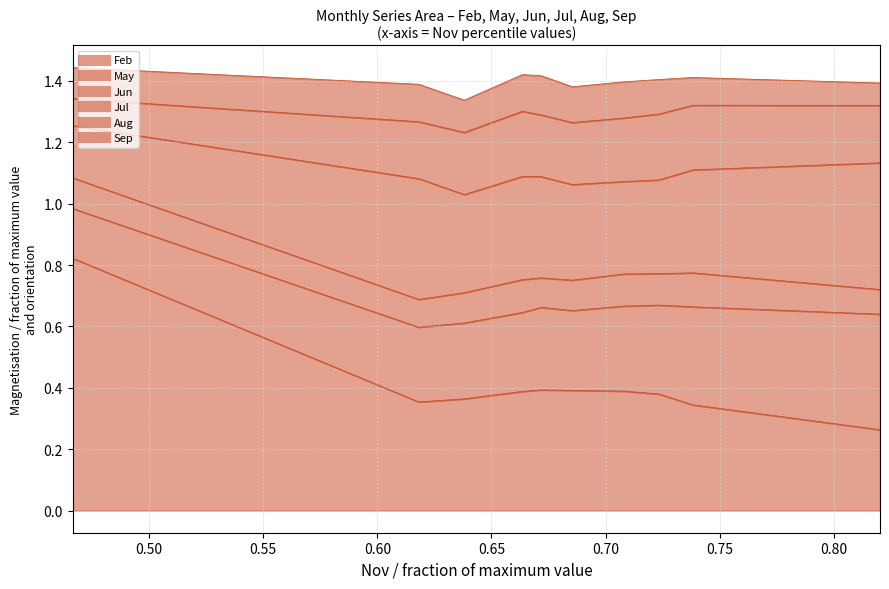

Reading left to right, list all the values displayed in this chart.

Feb: pct05=0.8	pct15=0.4	pct25=0.4	pct35=0.4	pct45=0.4	pct55=0.4	pct65=0.4	pct75=0.4	pct85=0.3	pct95=0.3
May: pct05=0.2	pct15=0.2	pct25=0.2	pct35=0.3	pct45=0.3	pct55=0.3	pct65=0.3	pct75=0.3	pct85=0.3	pct95=0.4
Jun: pct05=0.1	pct15=0.1	pct25=0.1	pct35=0.1	pct45=0.1	pct55=0.1	pct65=0.1	pct75=0.1	pct85=0.1	pct95=0.1
Jul: pct05=0.2	pct15=0.4	pct25=0.3	pct35=0.3	pct45=0.3	pct55=0.3	pct65=0.3	pct75=0.3	pct85=0.3	pct95=0.4
Aug: pct05=0.1	pct15=0.2	pct25=0.2	pct35=0.2	pct45=0.2	pct55=0.2	pct65=0.2	pct75=0.2	pct85=0.2	pct95=0.2
Sep: pct05=0.1	pct15=0.1	pct25=0.1	pct35=0.1	pct45=0.1	pct55=0.1	pct65=0.1	pct75=0.1	pct85=0.1	pct95=0.1